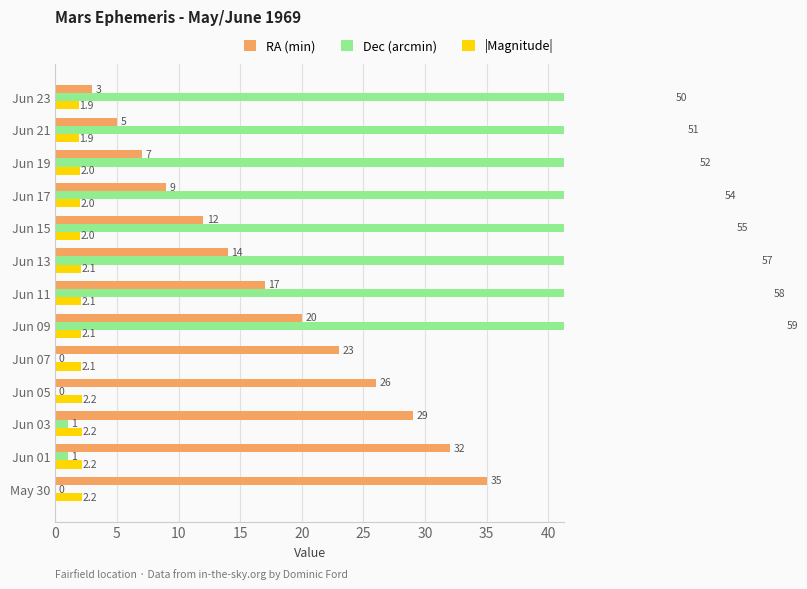

Which series has the widest spread of values?

Dec (arcmin)